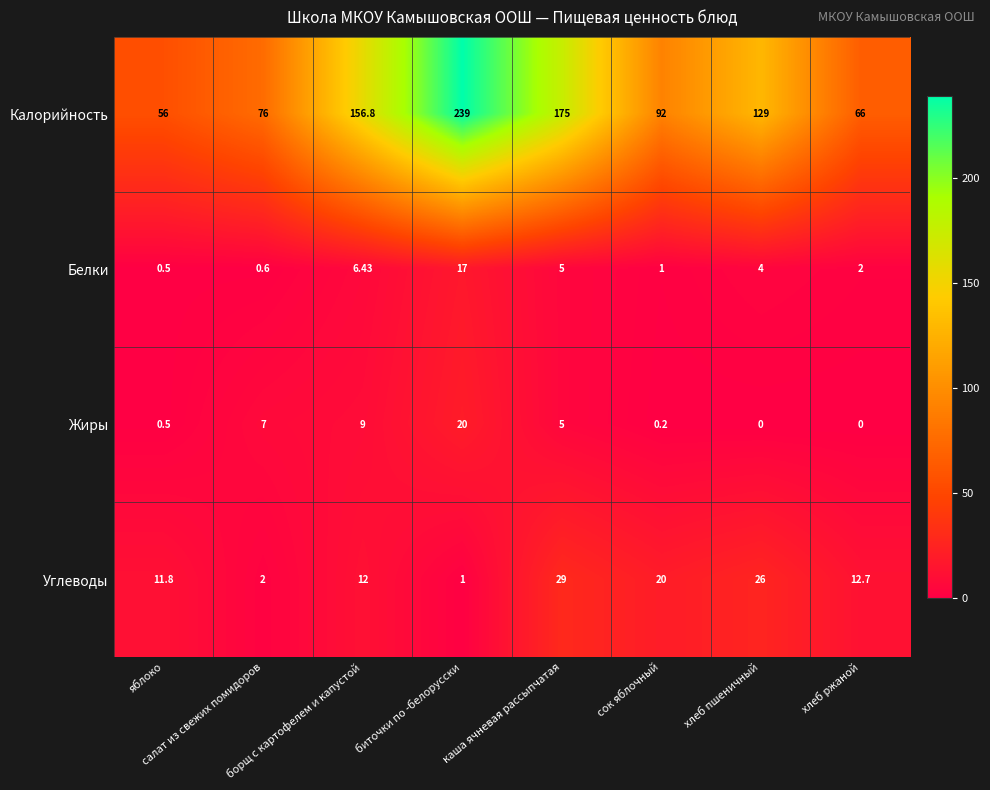

Which series has the largest total across all categories?

Калорийность